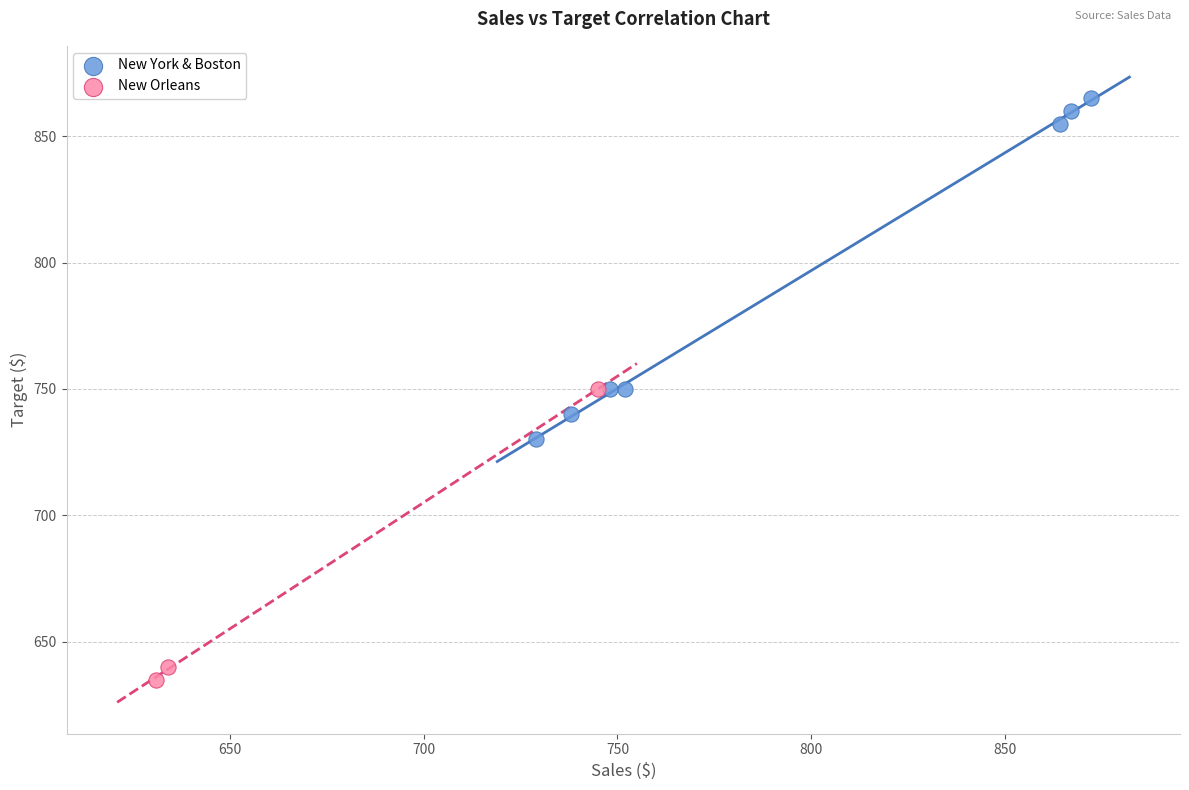

What are all the series names shown in the legend?

New York & Boston, New Orleans